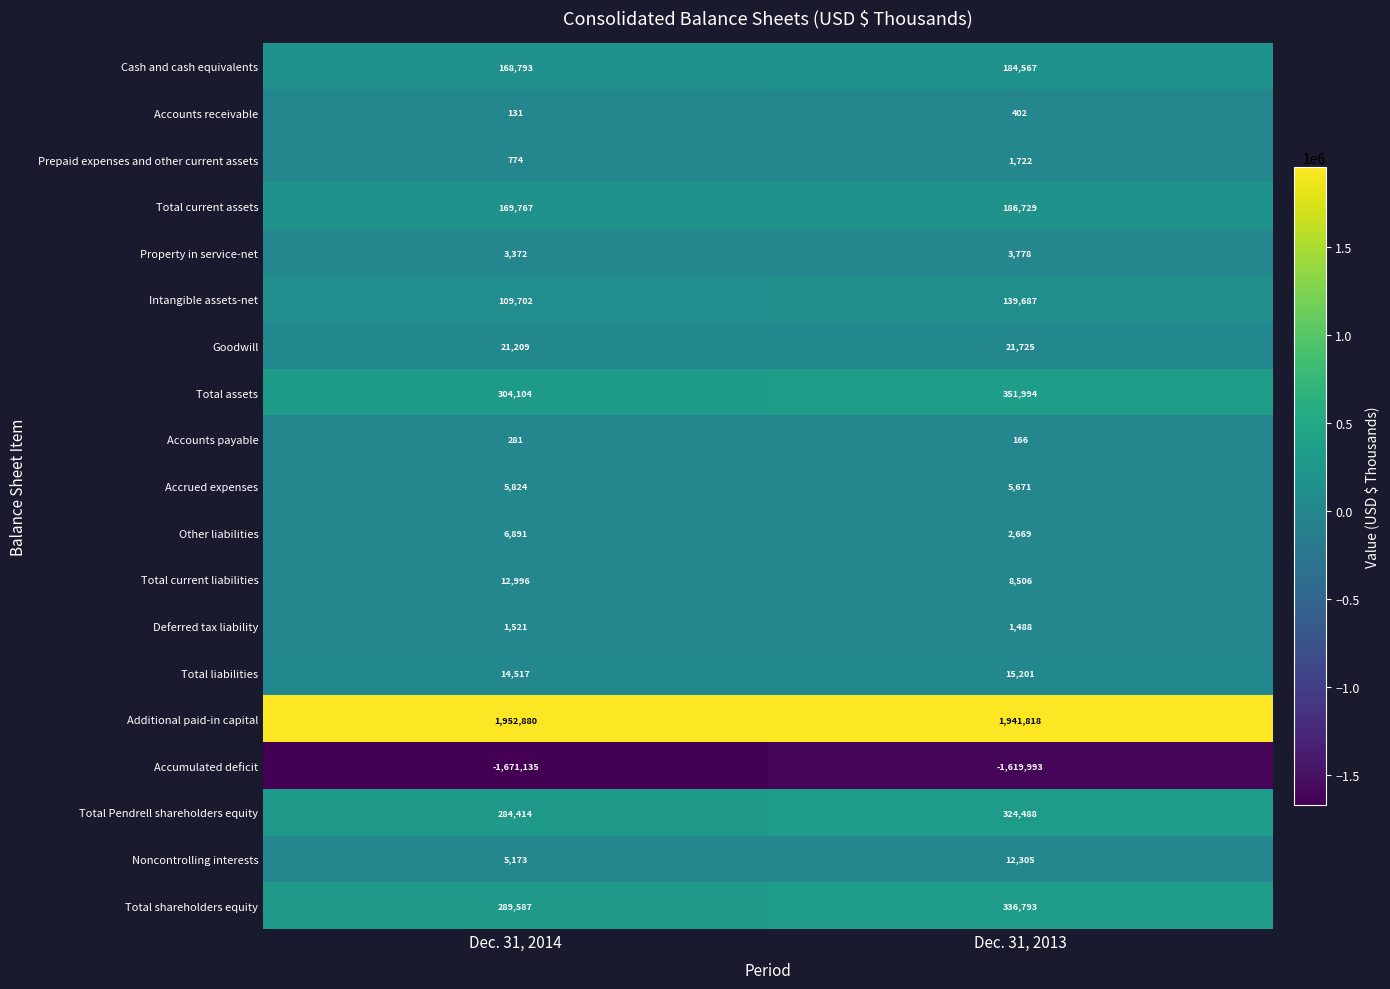

What is the lowest value of the Other liabilities series?

2669